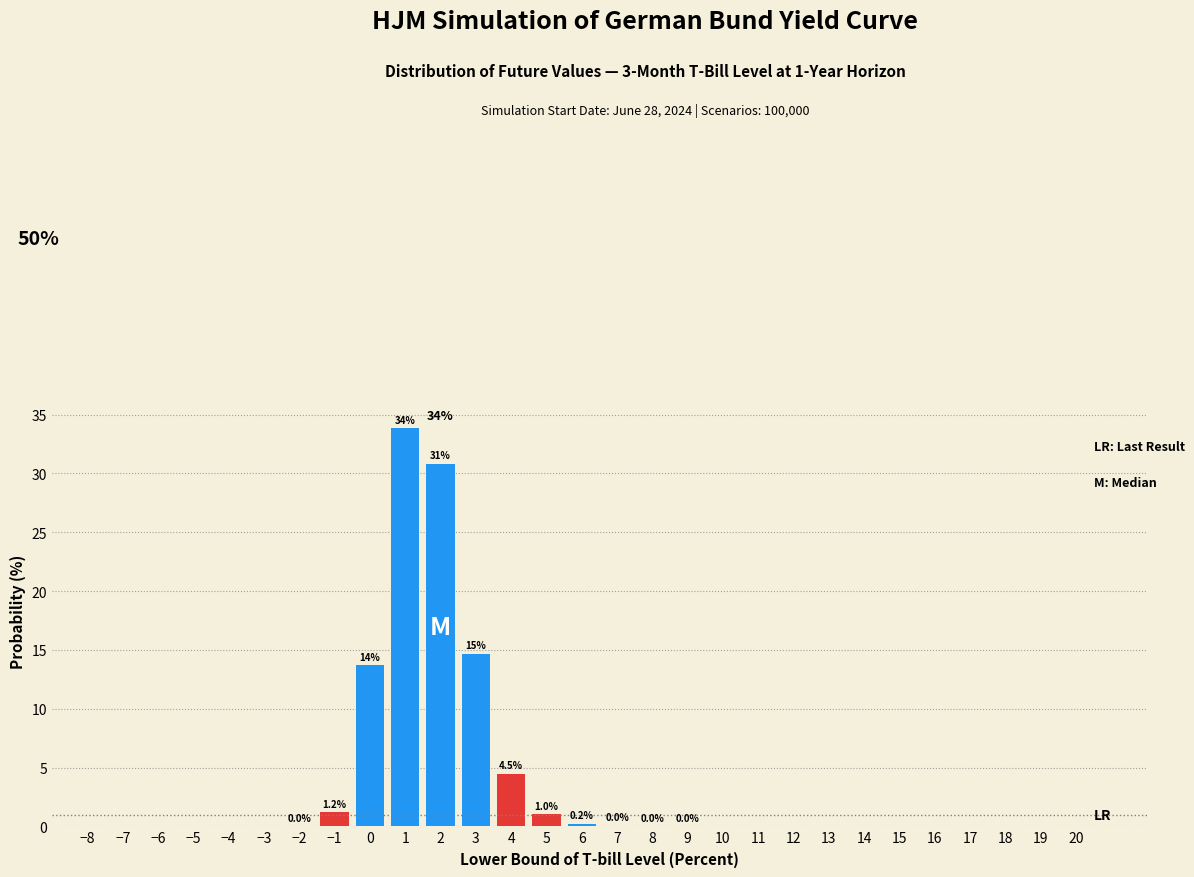

What is the sum of the values at 0 and 10?

13.7